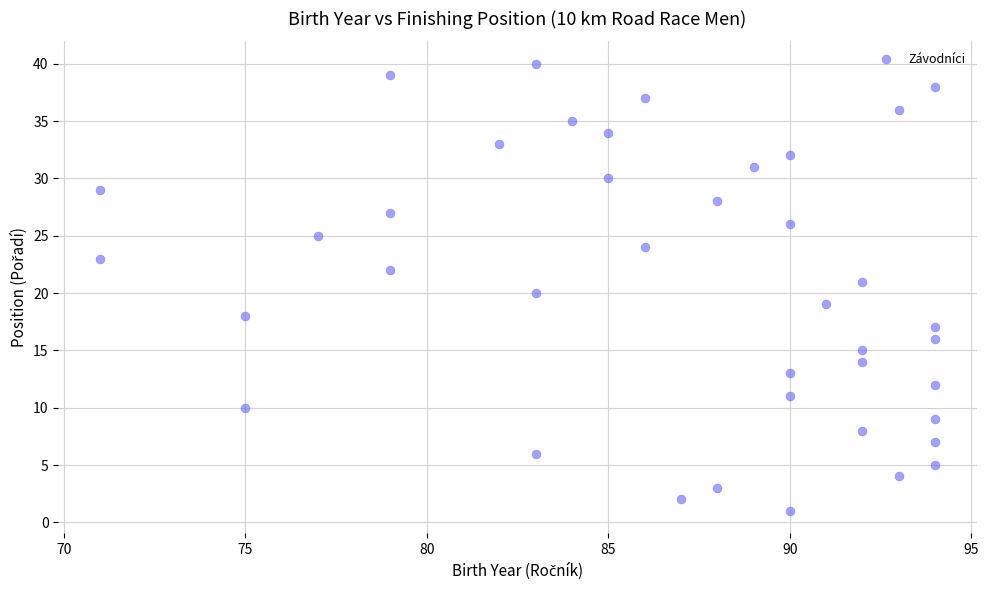

How many points are shown in the scatter plot?

40